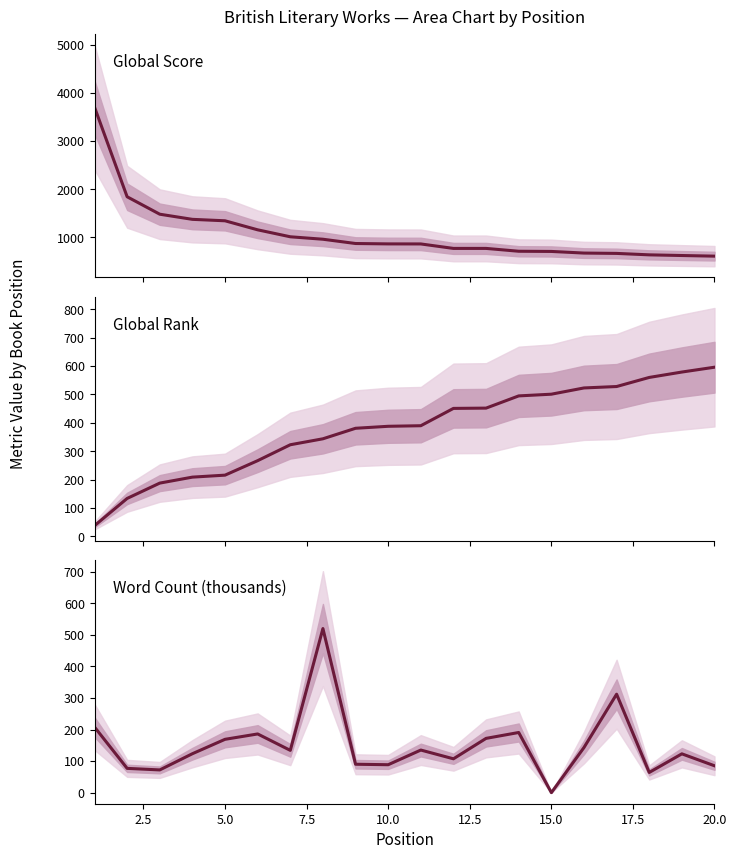

True or false: Global Rank has more than 2 interior local peaks.

False